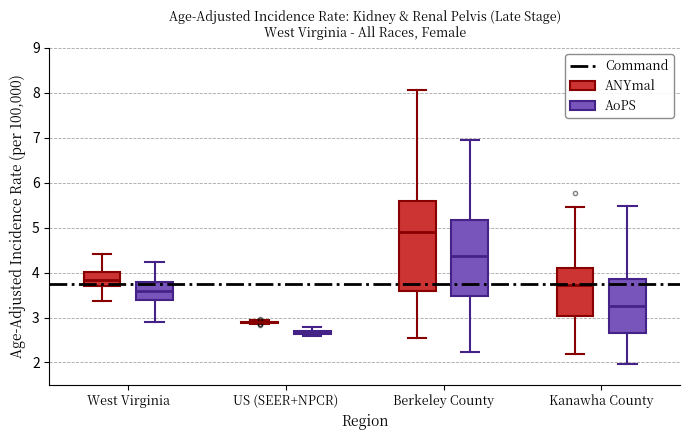

Comparing the boxes themselves (not the whiskers), which one is the tallest?

Berkeley County (ANYmal)